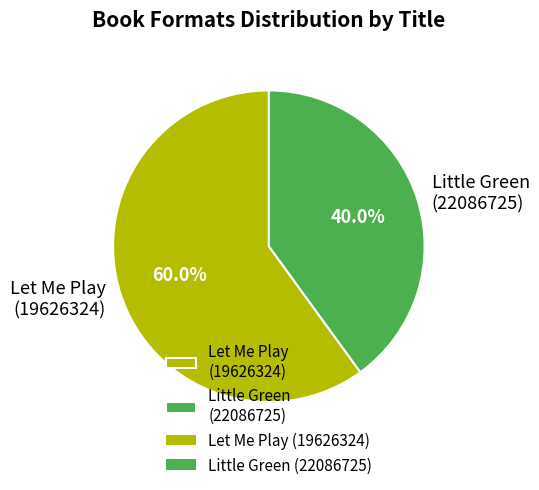

Rank the categories by value from highest to lowest.

Let Me Play (19626324), Little Green (22086725)